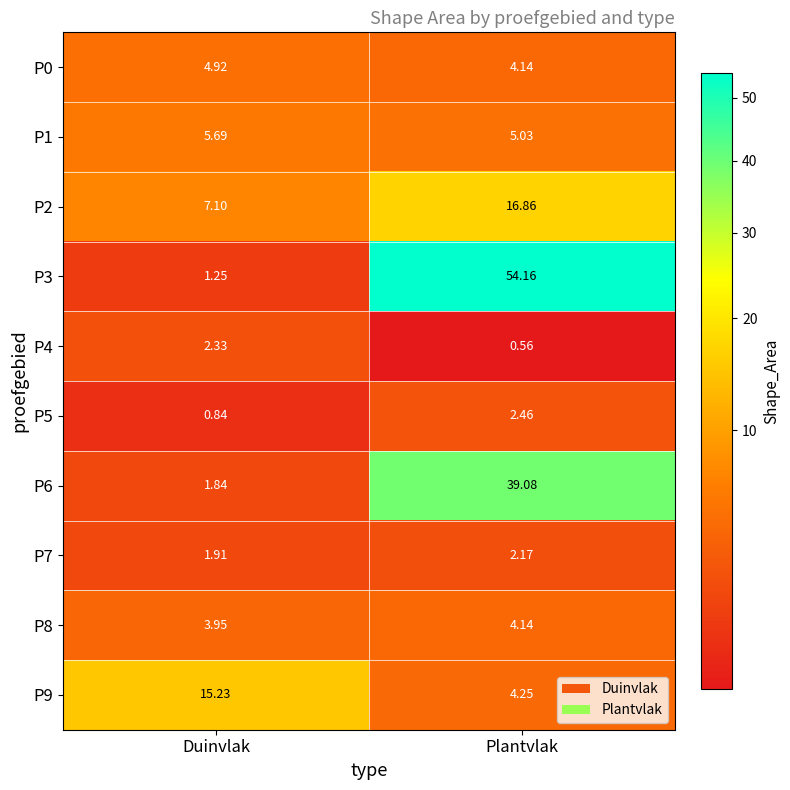

Where does the P3 series first go above 54?

Plantvlak